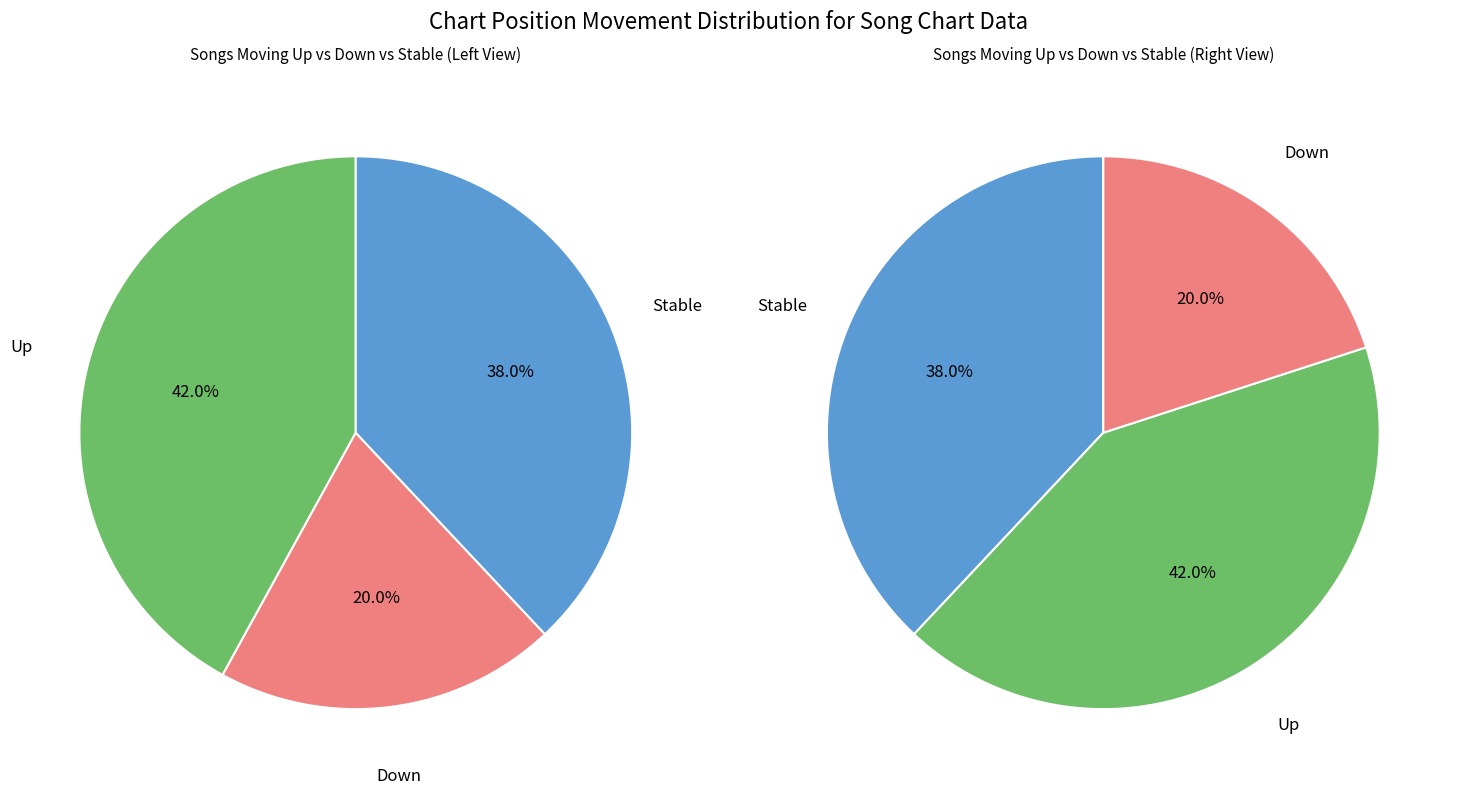

What is the smallest slice in the pie chart?

down